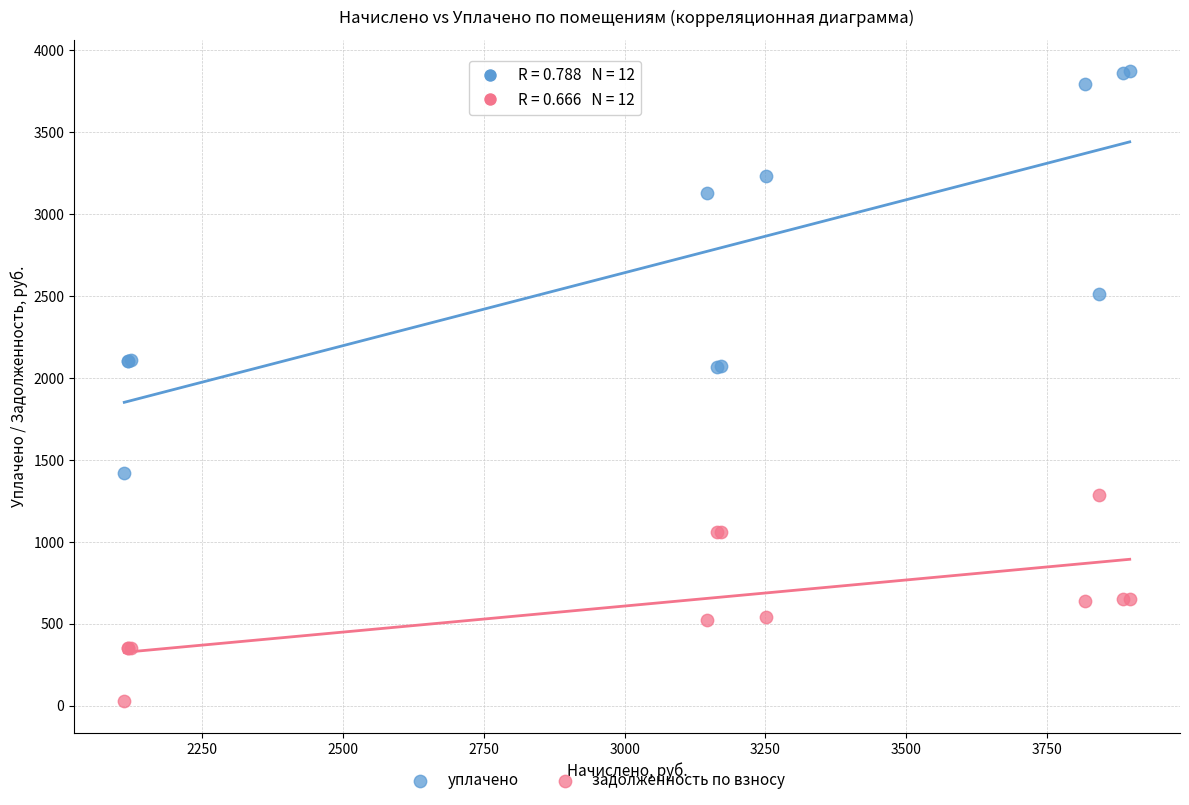

In the уплачено series, what Y value is closest to 2646?

2509.2